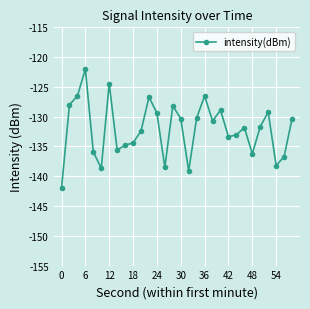

True or false: the data has more than 2 interior local peaks.

True